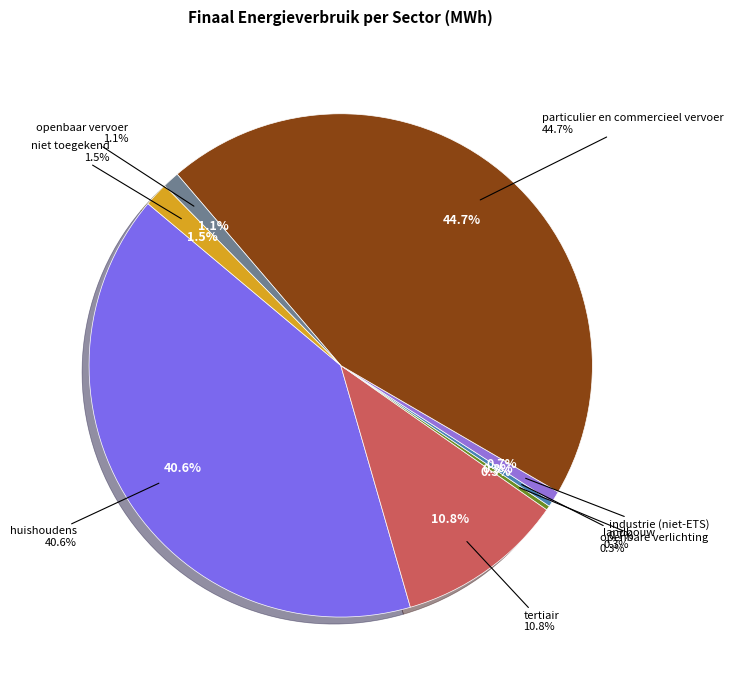

Is there any slice that represents more than half of the pie?

No